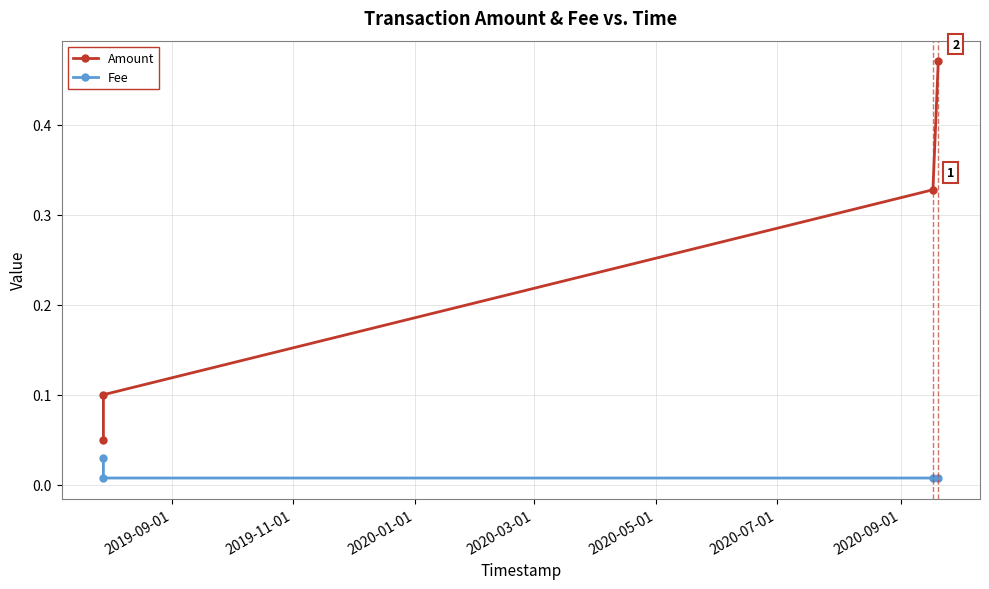

Which series has the largest range (max minus min)?

Amount